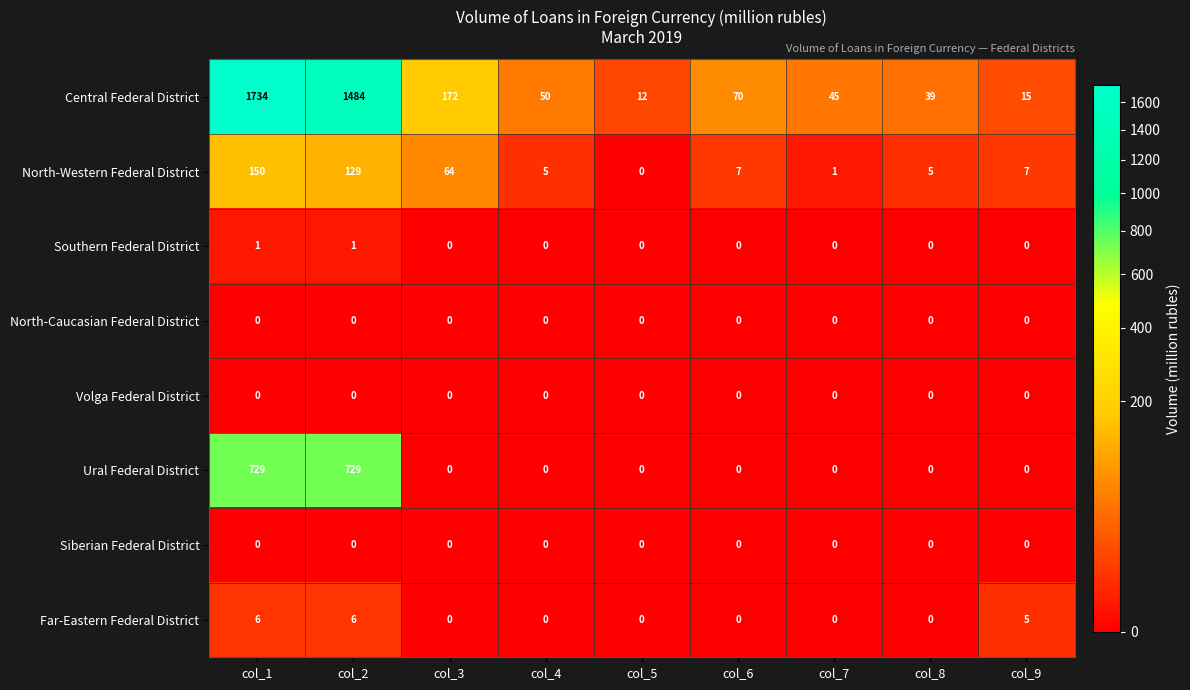

Which series has the widest spread of values?

Central Federal District